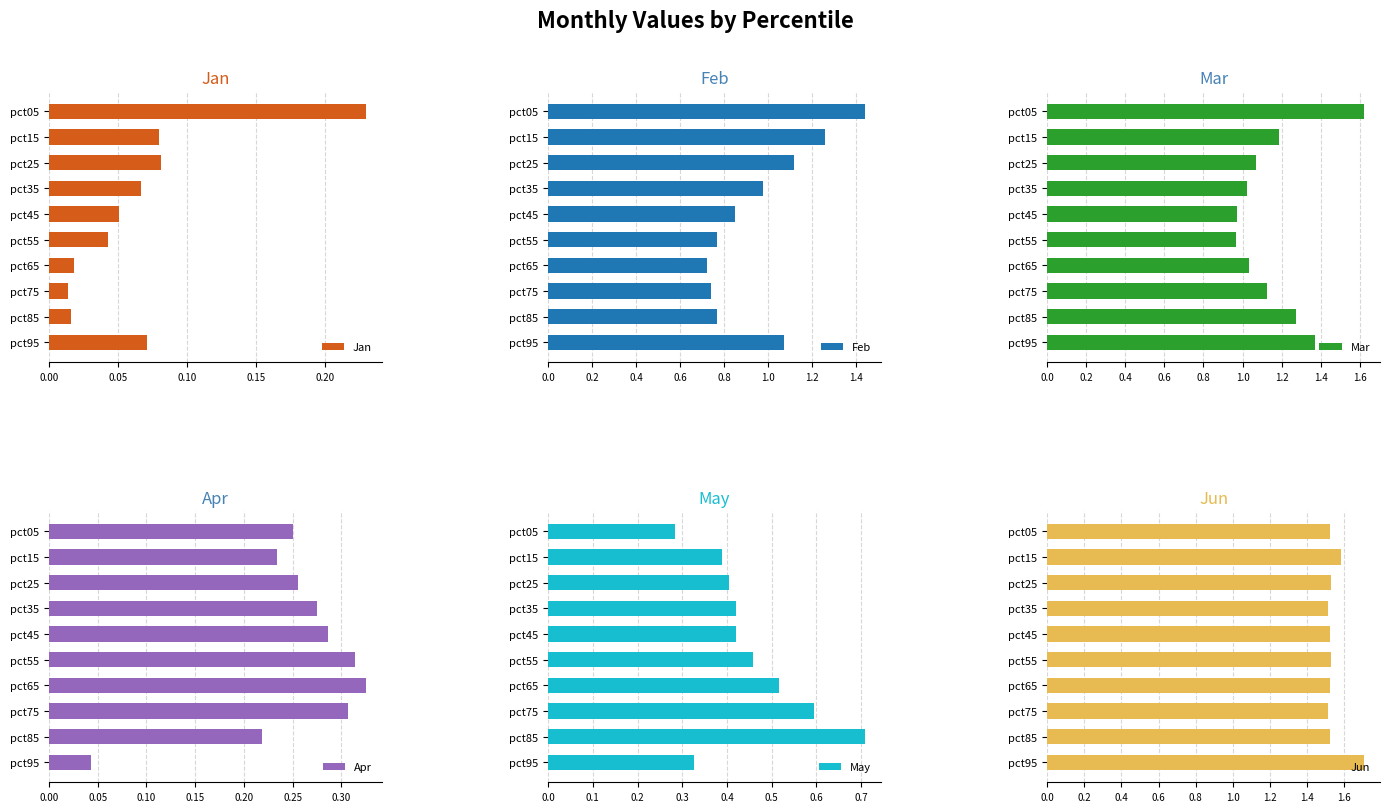

Is it true that Feb equals 0.8 at pct25?

False